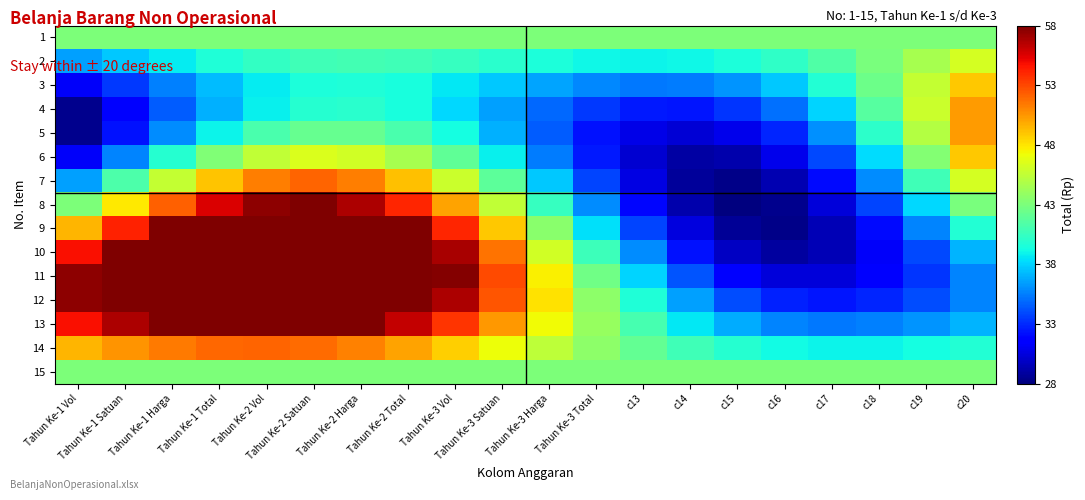

Reading left to right, what are all the values shown in this chart?

1: Tahun Ke-1 Vol=43.0	Tahun Ke-1 Satuan=43.0	Tahun Ke-1 Harga=43.0	Tahun Ke-1 Total=43.0	Tahun Ke-2 Vol=43.0	Tahun Ke-2 Satuan=43.0	Tahun Ke-2 Harga=43.0	Tahun Ke-2 Total=43.0	Tahun Ke-3 Vol=43.0	Tahun Ke-3 Satuan=43.0	Tahun Ke-3 Harga=43.0	Tahun Ke-3 Total=43.0	c13=43.0	c14=43.0	c15=43.0	c16=43.0	c17=43.0	c18=43.0	c19=43.0	c20=43.0
2: Tahun Ke-1 Vol=36.5	Tahun Ke-1 Satuan=37.6	Tahun Ke-1 Harga=38.7	Tahun Ke-1 Total=39.6	Tahun Ke-2 Vol=40.3	Tahun Ke-2 Satuan=40.8	Tahun Ke-2 Harga=40.9	Tahun Ke-2 Total=40.8	Tahun Ke-3 Vol=40.5	Tahun Ke-3 Satuan=40.0	Tahun Ke-3 Harga=39.5	Tahun Ke-3 Total=39.1	c13=38.9	c14=39.0	c15=39.5	c16=40.3	c17=41.5	c18=42.9	c19=44.5	c20=46.3
3: Tahun Ke-1 Vol=31.3	Tahun Ke-1 Satuan=33.5	Tahun Ke-1 Harga=35.6	Tahun Ke-1 Total=37.4	Tahun Ke-2 Vol=38.7	Tahun Ke-2 Satuan=39.5	Tahun Ke-2 Harga=39.7	Tahun Ke-2 Total=39.4	Tahun Ke-3 Vol=38.6	Tahun Ke-3 Satuan=37.7	Tahun Ke-3 Harga=36.6	Tahun Ke-3 Total=35.8	c13=35.3	c14=35.4	c15=36.2	c16=37.7	c17=39.8	c18=42.5	c19=45.6	c20=48.9
4: Tahun Ke-1 Vol=28.4	Tahun Ke-1 Satuan=31.5	Tahun Ke-1 Harga=34.5	Tahun Ke-1 Total=37.0	Tahun Ke-2 Vol=38.8	Tahun Ke-2 Satuan=39.9	Tahun Ke-2 Harga=40.0	Tahun Ke-2 Total=39.4	Tahun Ke-3 Vol=38.2	Tahun Ke-3 Satuan=36.5	Tahun Ke-3 Harga=34.9	Tahun Ke-3 Total=33.4	c13=32.5	c14=32.4	c15=33.3	c16=35.1	c17=38.0	c18=41.6	c19=45.8	c20=50.3
5: Tahun Ke-1 Vol=28.4	Tahun Ke-1 Satuan=32.3	Tahun Ke-1 Harga=35.9	Tahun Ke-1 Total=39.0	Tahun Ke-2 Vol=41.1	Tahun Ke-2 Satuan=42.2	Tahun Ke-2 Harga=42.2	Tahun Ke-2 Total=41.1	Tahun Ke-3 Vol=39.3	Tahun Ke-3 Satuan=36.9	Tahun Ke-3 Harga=34.5	Tahun Ke-3 Total=32.3	c13=30.8	c14=30.3	c15=30.9	c16=32.8	c17=36.0	c18=40.2	c19=45.1	c20=50.3
6: Tahun Ke-1 Vol=31.3	Tahun Ke-1 Satuan=35.7	Tahun Ke-1 Harga=39.9	Tahun Ke-1 Total=43.2	Tahun Ke-2 Vol=45.5	Tahun Ke-2 Satuan=46.5	Tahun Ke-2 Harga=46.1	Tahun Ke-2 Total=44.5	Tahun Ke-3 Vol=42.0	Tahun Ke-3 Satuan=38.8	Tahun Ke-3 Harga=35.5	Tahun Ke-3 Total=32.5	c13=30.2	c14=29.0	c15=29.2	c16=30.9	c17=33.9	c18=38.2	c19=43.3	c20=48.9
7: Tahun Ke-1 Vol=36.5	Tahun Ke-1 Satuan=41.3	Tahun Ke-1 Harga=45.6	Tahun Ke-1 Total=49.1	Tahun Ke-2 Vol=51.3	Tahun Ke-2 Satuan=52.0	Tahun Ke-2 Harga=51.3	Tahun Ke-2 Total=49.1	Tahun Ke-3 Vol=45.8	Tahun Ke-3 Satuan=41.8	Tahun Ke-3 Harga=37.7	Tahun Ke-3 Total=33.8	c13=30.6	c14=28.7	c15=28.2	c16=29.4	c17=32.0	c18=36.0	c19=40.9	c20=46.3
8: Tahun Ke-1 Vol=43.0	Tahun Ke-1 Satuan=47.9	Tahun Ke-1 Harga=52.2	Tahun Ke-1 Total=55.6	Tahun Ke-2 Vol=57.5	Tahun Ke-2 Satuan=57.9	Tahun Ke-2 Harga=56.7	Tahun Ke-2 Total=54.0	Tahun Ke-3 Vol=50.1	Tahun Ke-3 Satuan=45.5	Tahun Ke-3 Harga=40.5	Tahun Ke-3 Total=35.9	c13=32.0	c14=29.3	c15=28.1	c16=28.5	c17=30.4	c18=33.8	c19=38.1	c20=43.0
9: Tahun Ke-1 Vol=49.5	Tahun Ke-1 Satuan=54.2	Tahun Ke-1 Harga=58.3	Tahun Ke-1 Total=61.4	Tahun Ke-2 Vol=63.1	Tahun Ke-2 Satuan=63.1	Tahun Ke-2 Harga=61.5	Tahun Ke-2 Total=58.4	Tahun Ke-3 Vol=54.1	Tahun Ke-3 Satuan=49.0	Tahun Ke-3 Harga=43.5	Tahun Ke-3 Total=38.3	c13=33.8	c14=30.5	c15=28.6	c16=28.3	c17=29.5	c18=32.1	c19=35.6	c20=39.7
10: Tahun Ke-1 Vol=54.7	Tahun Ke-1 Satuan=59.0	Tahun Ke-1 Harga=62.7	Tahun Ke-1 Total=65.4	Tahun Ke-2 Vol=66.7	Tahun Ke-2 Satuan=66.5	Tahun Ke-2 Harga=64.6	Tahun Ke-2 Total=61.3	Tahun Ke-3 Vol=56.9	Tahun Ke-3 Satuan=51.6	Tahun Ke-3 Harga=46.1	Tahun Ke-3 Total=40.7	c13=35.9	c14=32.2	c15=29.9	c16=28.9	c17=29.4	c18=31.2	c19=33.9	c20=37.1
11: Tahun Ke-1 Vol=57.6	Tahun Ke-1 Satuan=61.3	Tahun Ke-1 Harga=64.5	Tahun Ke-1 Total=66.6	Tahun Ke-2 Vol=67.6	Tahun Ke-2 Satuan=67.1	Tahun Ke-2 Harga=65.3	Tahun Ke-2 Total=62.1	Tahun Ke-3 Vol=57.9	Tahun Ke-3 Satuan=52.9	Tahun Ke-3 Harga=47.7	Tahun Ke-3 Total=42.5	c13=38.0	c14=34.3	c15=31.7	c16=30.4	c17=30.4	c18=31.4	c19=33.3	c20=35.7
12: Tahun Ke-1 Vol=57.6	Tahun Ke-1 Satuan=60.6	Tahun Ke-1 Harga=63.0	Tahun Ke-1 Total=64.7	Tahun Ke-2 Vol=65.3	Tahun Ke-2 Satuan=64.8	Tahun Ke-2 Harga=63.1	Tahun Ke-2 Total=60.4	Tahun Ke-3 Vol=56.7	Tahun Ke-3 Satuan=52.5	Tahun Ke-3 Harga=48.1	Tahun Ke-3 Total=43.7	c13=39.7	c14=36.4	c15=34.1	c16=32.7	c17=32.4	c18=32.9	c19=34.1	c20=35.7
13: Tahun Ke-1 Vol=54.7	Tahun Ke-1 Satuan=56.8	Tahun Ke-1 Harga=58.4	Tahun Ke-1 Total=59.5	Tahun Ke-2 Vol=59.9	Tahun Ke-2 Satuan=59.5	Tahun Ke-2 Harga=58.2	Tahun Ke-2 Total=56.2	Tahun Ke-3 Vol=53.6	Tahun Ke-3 Satuan=50.5	Tahun Ke-3 Harga=47.2	Tahun Ke-3 Total=44.0	c13=41.1	c14=38.7	c15=36.8	c16=35.7	c17=35.3	c18=35.5	c19=36.2	c20=37.1
14: Tahun Ke-1 Vol=49.5	Tahun Ke-1 Satuan=50.6	Tahun Ke-1 Harga=51.4	Tahun Ke-1 Total=51.9	Tahun Ke-2 Vol=52.1	Tahun Ke-2 Satuan=51.9	Tahun Ke-2 Harga=51.2	Tahun Ke-2 Total=50.1	Tahun Ke-3 Vol=48.7	Tahun Ke-3 Satuan=47.1	Tahun Ke-3 Harga=45.4	Tahun Ke-3 Total=43.7	c13=42.1	c14=40.8	c15=39.9	c16=39.2	c17=39.0	c18=39.0	c19=39.3	c20=39.7
15: Tahun Ke-1 Vol=43.0	Tahun Ke-1 Satuan=43.0	Tahun Ke-1 Harga=43.0	Tahun Ke-1 Total=43.0	Tahun Ke-2 Vol=43.0	Tahun Ke-2 Satuan=43.0	Tahun Ke-2 Harga=43.0	Tahun Ke-2 Total=43.0	Tahun Ke-3 Vol=43.0	Tahun Ke-3 Satuan=43.0	Tahun Ke-3 Harga=43.0	Tahun Ke-3 Total=43.0	c13=43.0	c14=43.0	c15=43.0	c16=43.0	c17=43.0	c18=43.0	c19=43.0	c20=43.0